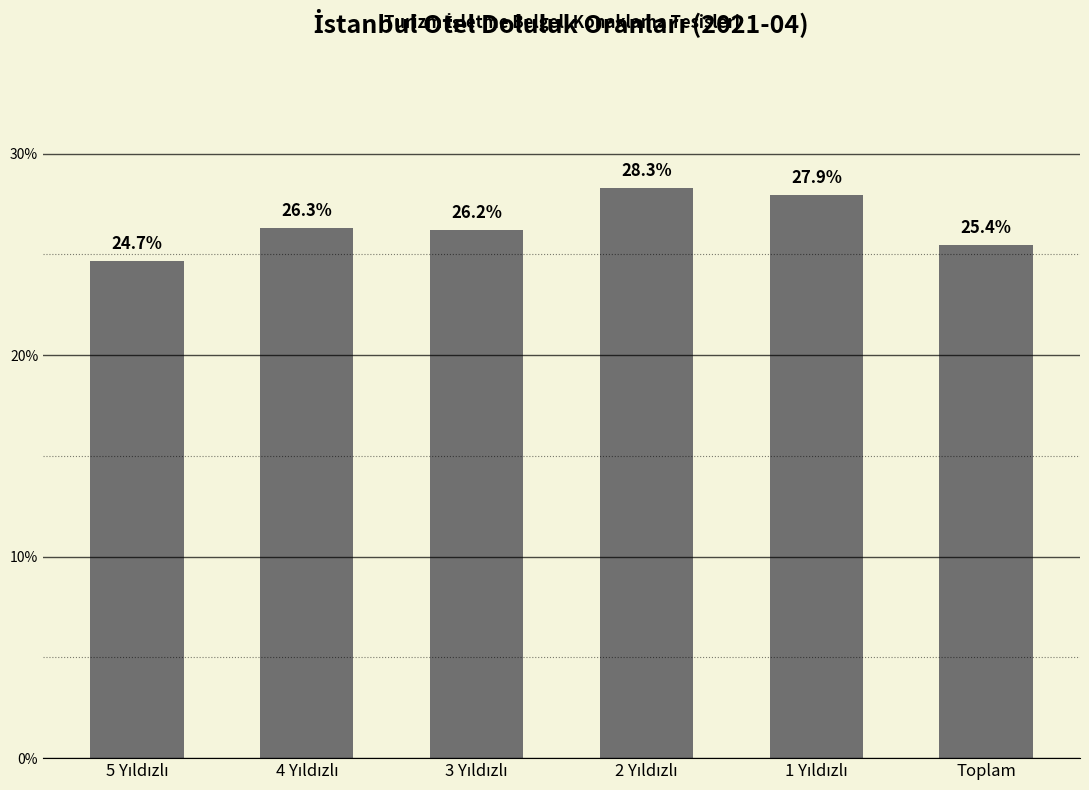

The chart shows a value of 43.9 at Toplam. True or false?

False